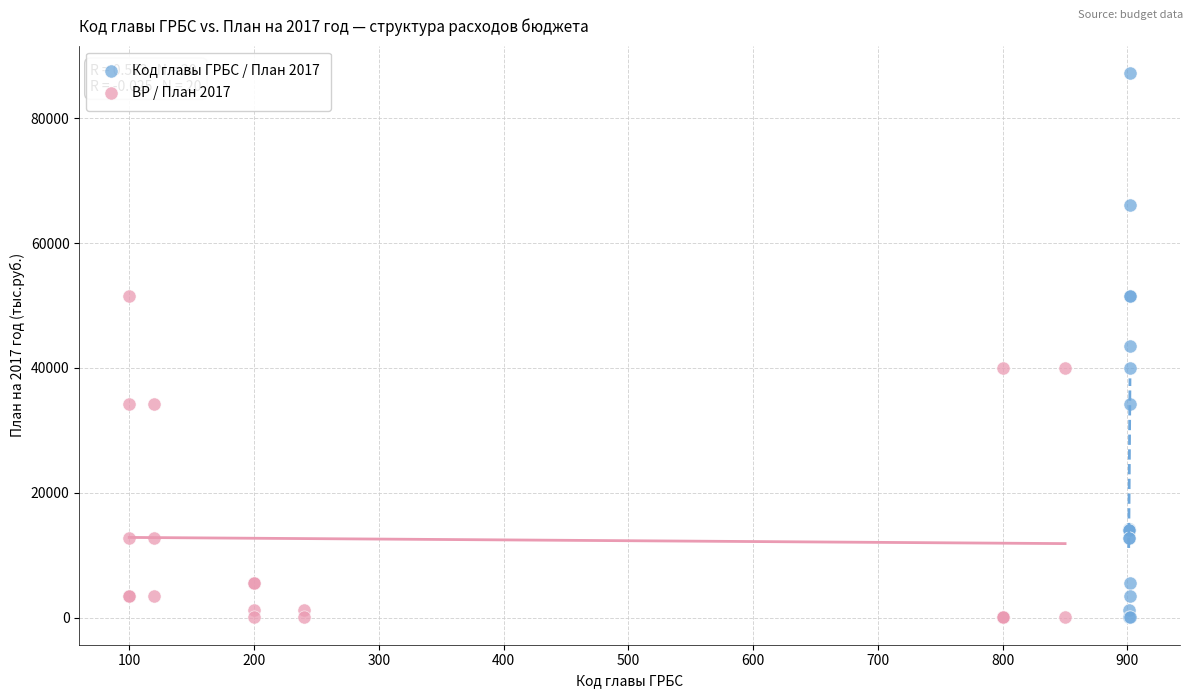

Which series reaches the maximum Y coordinate?

Код главы ГРБС / План 2017